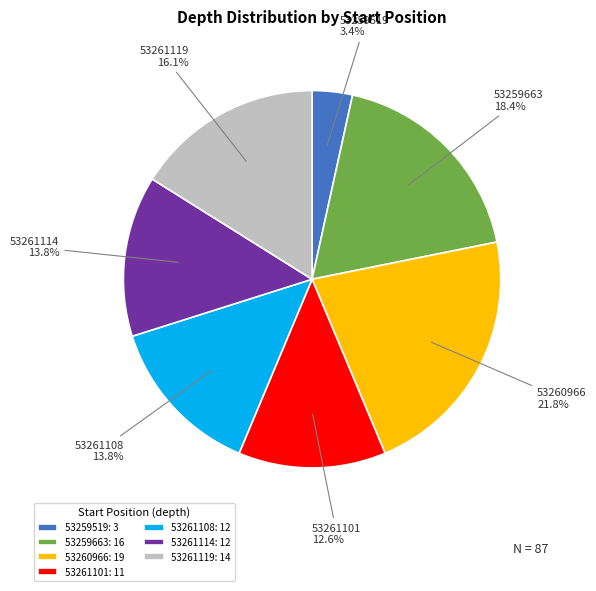

What percentage is the 53261101 slice, to the nearest percent?

13%